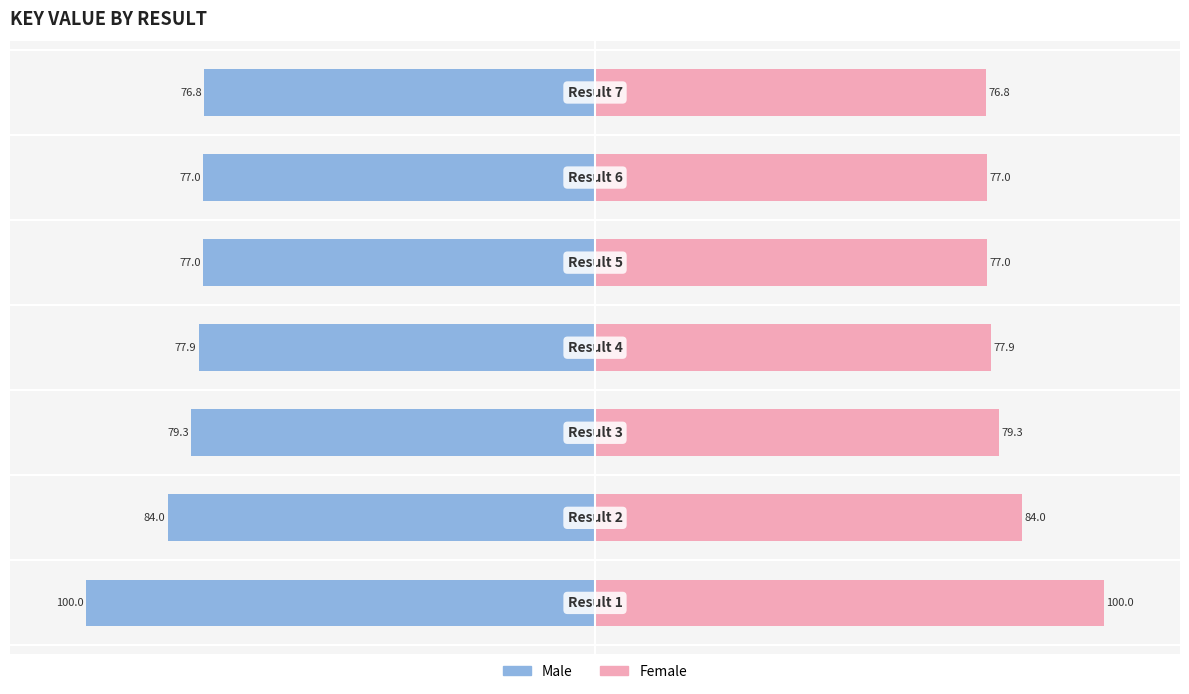

Between 0 and 100, which series saw the biggest shift?

Male